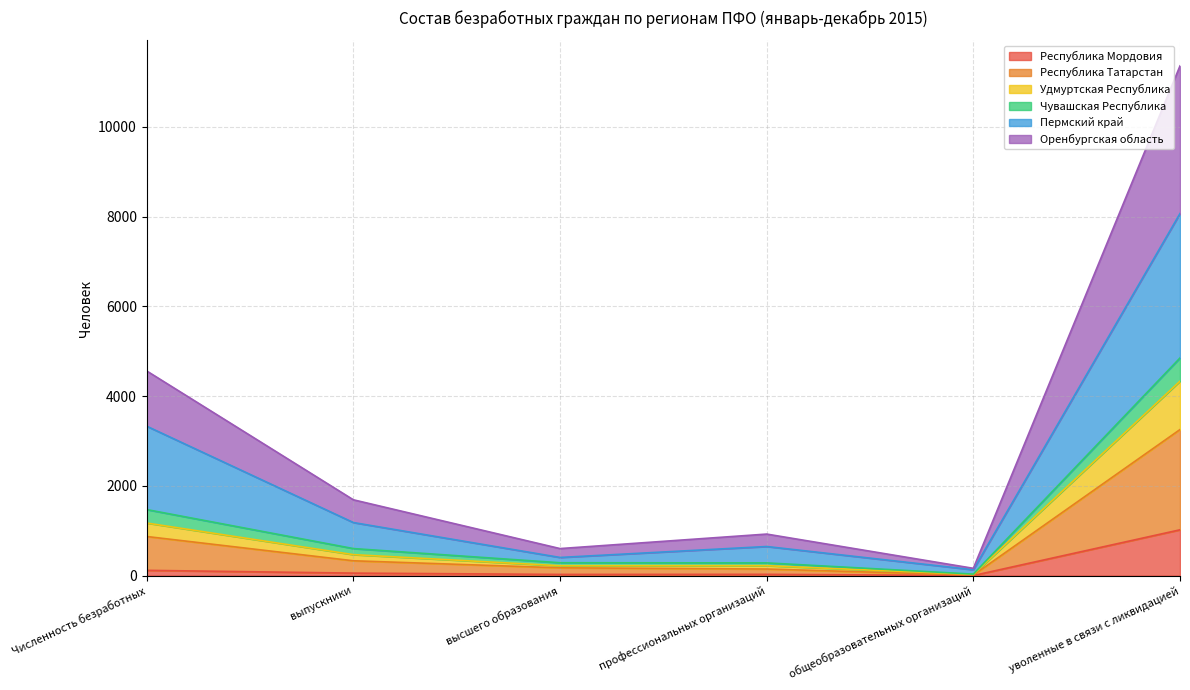

In Оренбургская область, how many points are lower than both neighbors (excluding endpoints)?

1